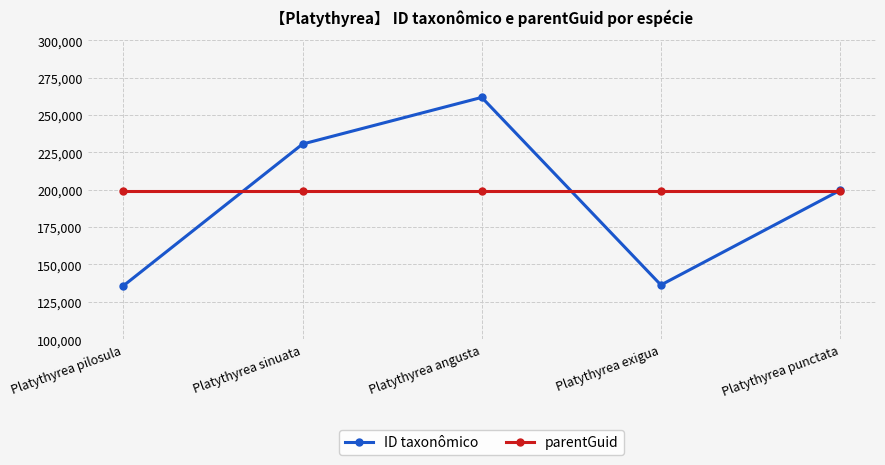

What is the label of the 2nd point from the left?

Platythyrea sinuata